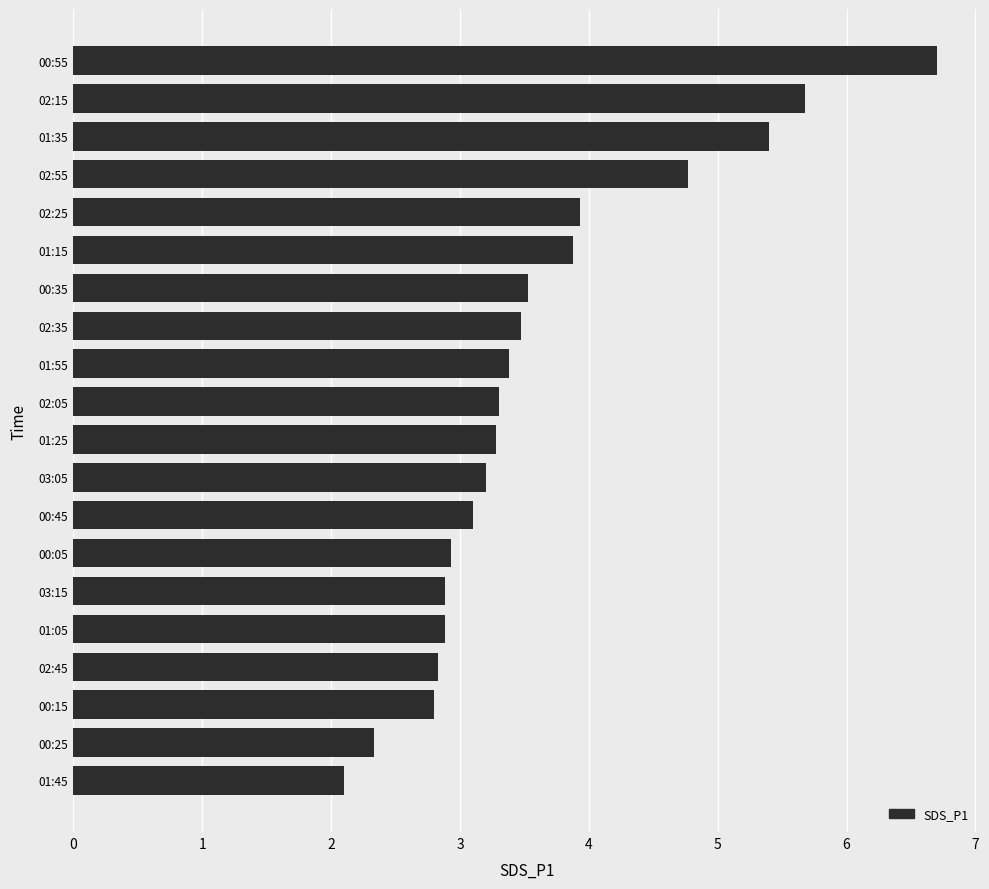

Count the number of data series in this chart.

1